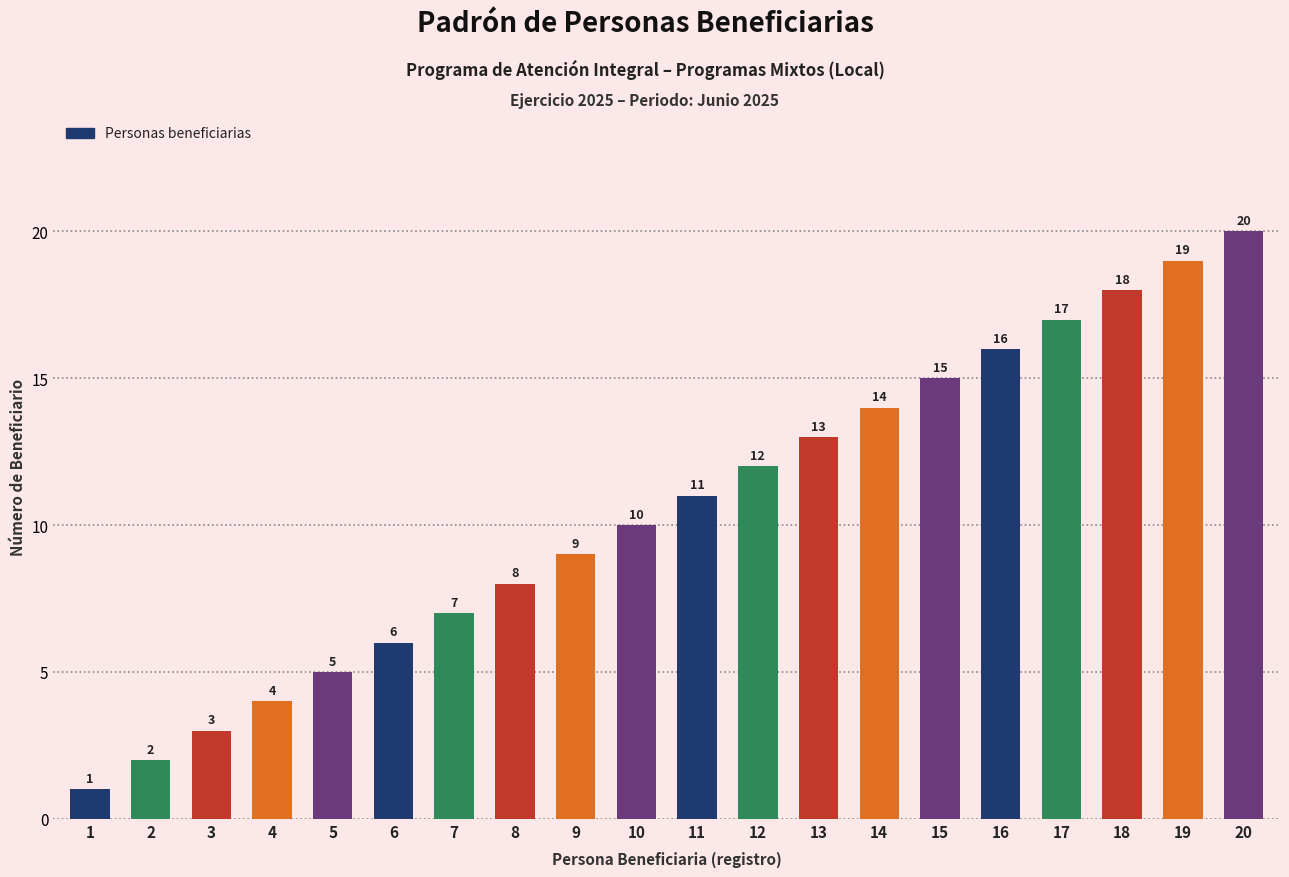

Between 10 and 20, which is larger?

20